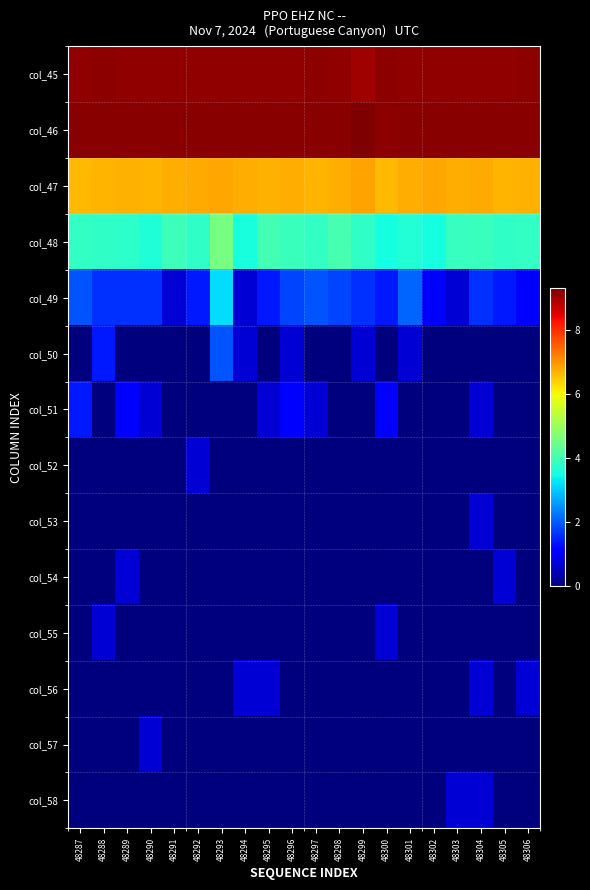

Reading left to right, extract all data points from this chart.

col_45: 48287=9.1	48288=9.2	48289=9.1	48290=9.1	48291=9.1	48292=9.1	48293=9.1	48294=9.1	48295=9.1	48296=9.1	48297=9.2	48298=9.2	48299=9.0	48300=9.2	48301=9.1	48302=9.1	48303=9.2	48304=9.1	48305=9.2	48306=9.2
col_46: 48287=9.2	48288=9.2	48289=9.2	48290=9.2	48291=9.2	48292=9.2	48293=9.2	48294=9.2	48295=9.2	48296=9.2	48297=9.2	48298=9.2	48299=9.3	48300=9.2	48301=9.2	48302=9.2	48303=9.2	48304=9.2	48305=9.2	48306=9.2
col_47: 48287=6.6	48288=6.7	48289=6.7	48290=6.7	48291=6.7	48292=6.8	48293=6.8	48294=6.7	48295=6.7	48296=6.7	48297=6.7	48298=6.7	48299=6.8	48300=6.7	48301=6.7	48302=6.8	48303=6.8	48304=6.8	48305=6.7	48306=6.7
col_48: 48287=3.8	48288=3.8	48289=3.8	48290=3.6	48291=3.9	48292=3.8	48293=4.6	48294=3.6	48295=4.0	48296=3.9	48297=3.8	48298=4.0	48299=3.8	48300=3.5	48301=3.7	48302=3.5	48303=3.9	48304=3.9	48305=3.8	48306=3.9
col_49: 48287=1.9	48288=1.6	48289=1.6	48290=1.6	48291=0.7	48292=1.4	48293=3.2	48294=0.7	48295=1.4	48296=1.8	48297=1.9	48298=1.8	48299=1.6	48300=1.4	48301=2.1	48302=1.1	48303=0.7	48304=1.6	48305=1.4	48306=1.1
col_50: 48287=0.0	48288=1.4	48289=0.0	48290=0.0	48291=0.0	48292=0.0	48293=1.9	48294=0.7	48295=0.0	48296=0.7	48297=0.0	48298=0.0	48299=0.7	48300=0.0	48301=0.7	48302=0.0	48303=0.0	48304=0.0	48305=0.0	48306=0.0
col_51: 48287=1.4	48288=0.0	48289=1.1	48290=0.7	48291=0.0	48292=0.0	48293=0.0	48294=0.0	48295=0.7	48296=1.1	48297=0.7	48298=0.0	48299=0.0	48300=1.1	48301=0.0	48302=0.0	48303=0.0	48304=0.7	48305=0.0	48306=0.0
col_52: 48287=0.0	48288=0.0	48289=0.0	48290=0.0	48291=0.0	48292=0.7	48293=0.0	48294=0.0	48295=0.0	48296=0.0	48297=0.0	48298=0.0	48299=0.0	48300=0.0	48301=0.0	48302=0.0	48303=0.0	48304=0.0	48305=0.0	48306=0.0
col_53: 48287=0.0	48288=0.0	48289=0.0	48290=0.0	48291=0.0	48292=0.0	48293=0.0	48294=0.0	48295=0.0	48296=0.0	48297=0.0	48298=0.0	48299=0.0	48300=0.0	48301=0.0	48302=0.0	48303=0.0	48304=0.7	48305=0.0	48306=0.0
col_54: 48287=0.0	48288=0.0	48289=0.7	48290=0.0	48291=0.0	48292=0.0	48293=0.0	48294=0.0	48295=0.0	48296=0.0	48297=0.0	48298=0.0	48299=0.0	48300=0.0	48301=0.0	48302=0.0	48303=0.0	48304=0.0	48305=0.7	48306=0.0
col_55: 48287=0.0	48288=0.7	48289=0.0	48290=0.0	48291=0.0	48292=0.0	48293=0.0	48294=0.0	48295=0.0	48296=0.0	48297=0.0	48298=0.0	48299=0.0	48300=0.7	48301=0.0	48302=0.0	48303=0.0	48304=0.0	48305=0.0	48306=0.0
col_56: 48287=0.0	48288=0.0	48289=0.0	48290=0.0	48291=0.0	48292=0.0	48293=0.0	48294=0.7	48295=0.7	48296=0.0	48297=0.0	48298=0.0	48299=0.0	48300=0.0	48301=0.0	48302=0.0	48303=0.0	48304=0.7	48305=0.0	48306=0.7
col_57: 48287=0.0	48288=0.0	48289=0.0	48290=0.7	48291=0.0	48292=0.0	48293=0.0	48294=0.0	48295=0.0	48296=0.0	48297=0.0	48298=0.0	48299=0.0	48300=0.0	48301=0.0	48302=0.0	48303=0.0	48304=0.0	48305=0.0	48306=0.0
col_58: 48287=0.0	48288=0.0	48289=0.0	48290=0.0	48291=0.0	48292=0.0	48293=0.0	48294=0.0	48295=0.0	48296=0.0	48297=0.0	48298=0.0	48299=0.0	48300=0.0	48301=0.0	48302=0.0	48303=0.7	48304=0.7	48305=0.0	48306=0.0